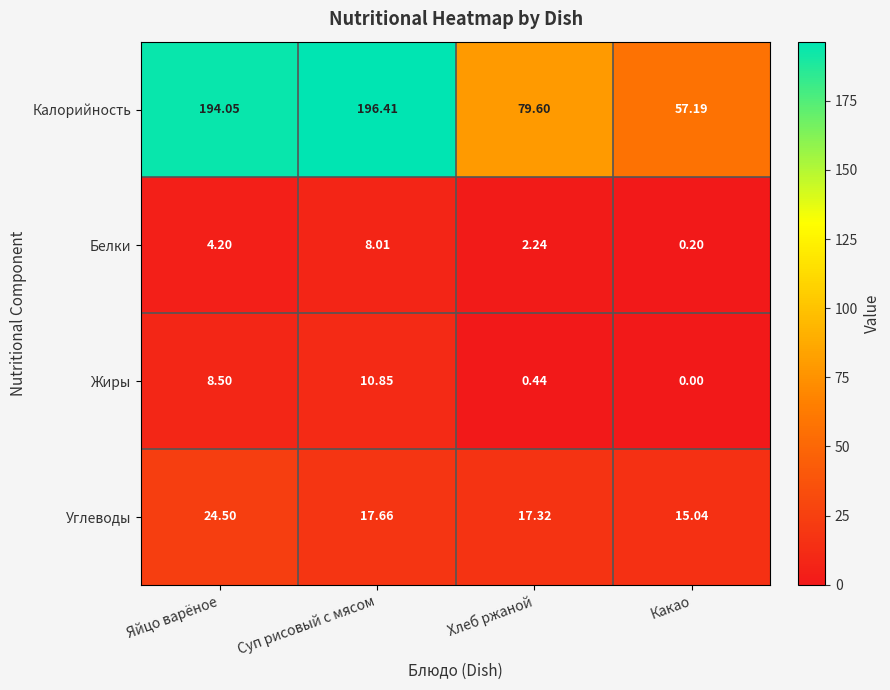

At which category does the chart reach its minimum across all series?

Какао